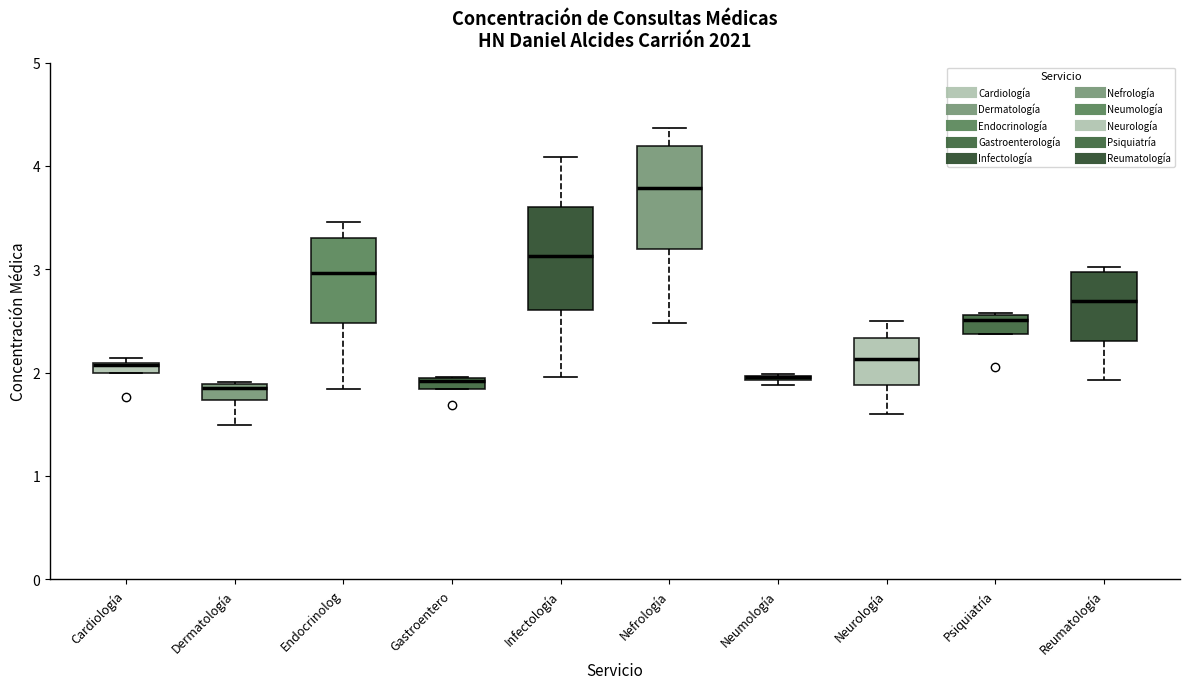

Where does the lower whisker of the box for Nefrología end on the y-axis? The values are not printed on the chart, so give them approximately, as read against the axis.

2.5